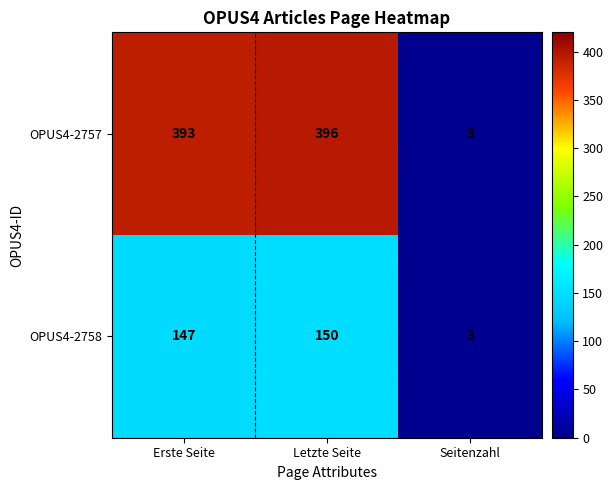

At how many categories does at least one series exceed 249?

2